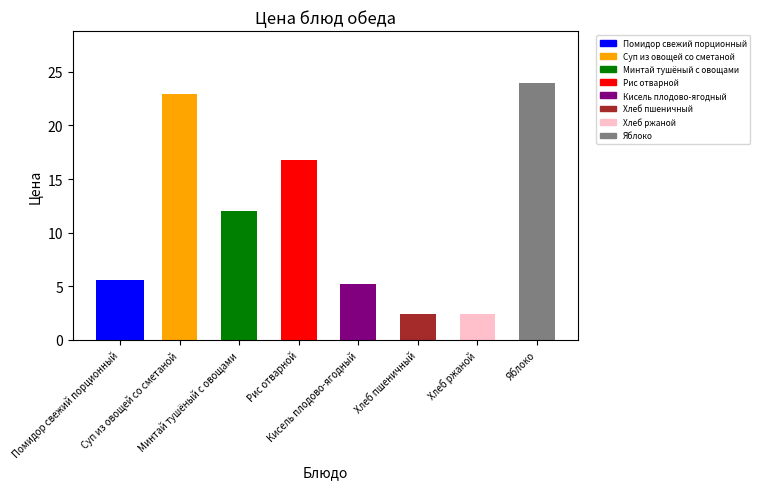

Count the number of values greater than 12.

3